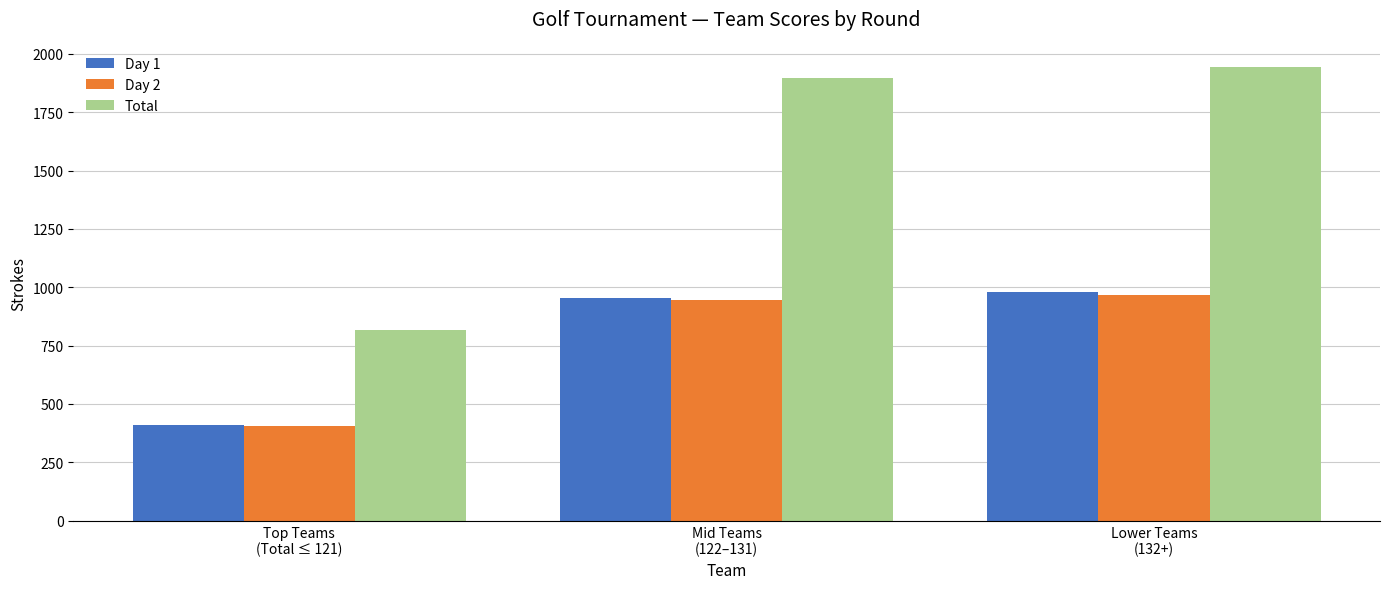

True or false: Total has a value of 383 at Top Teams
(Total ≤ 121).

False